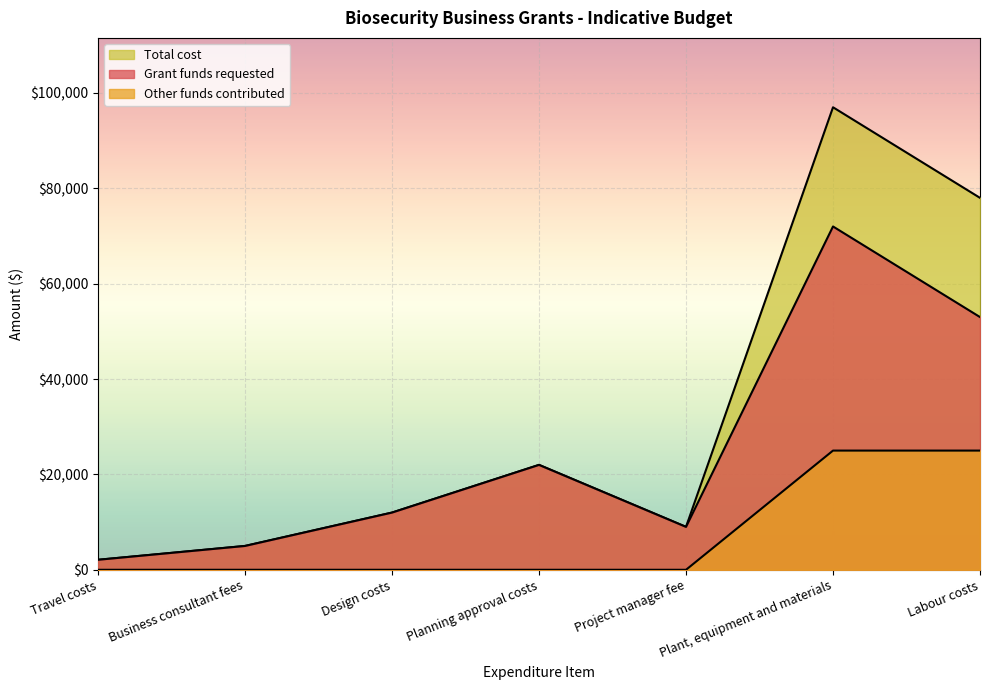

How many values in the Total cost series exceed 12000?

3